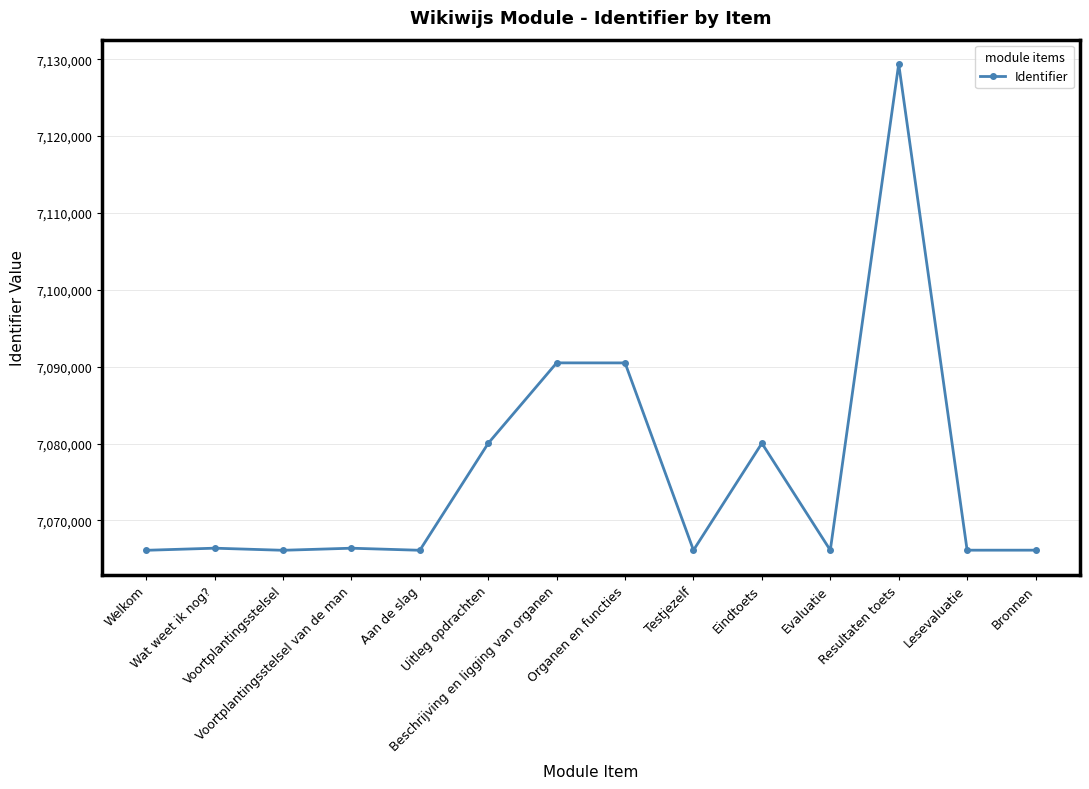

What is the smallest value displayed?

7066114